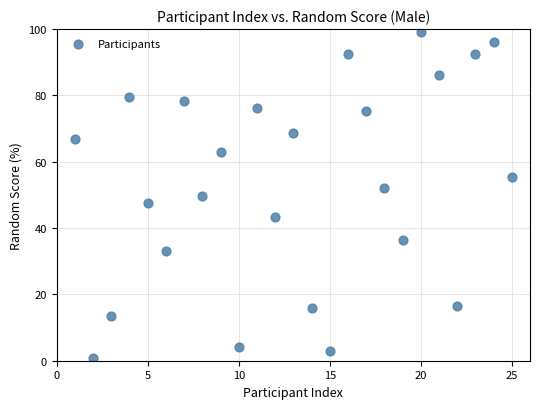

What is the range of X values (max minus min)?

24.0